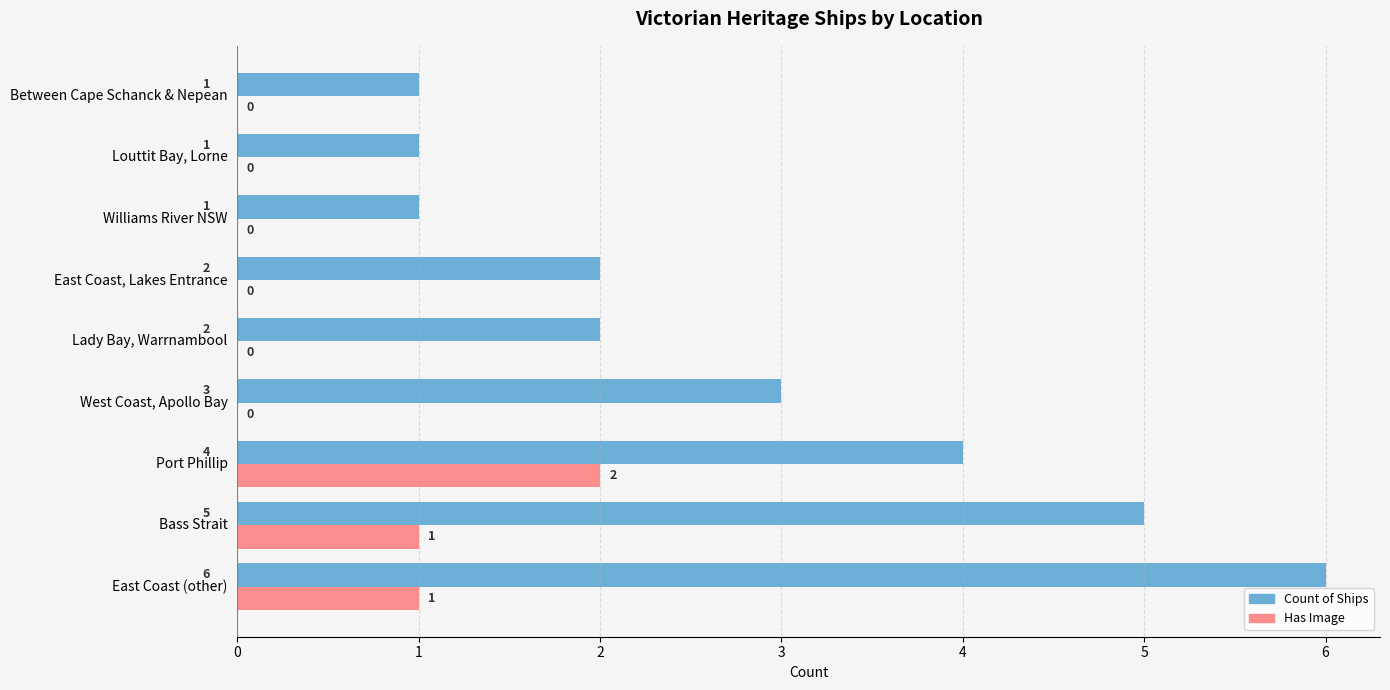

What is the greatest value displayed?

6